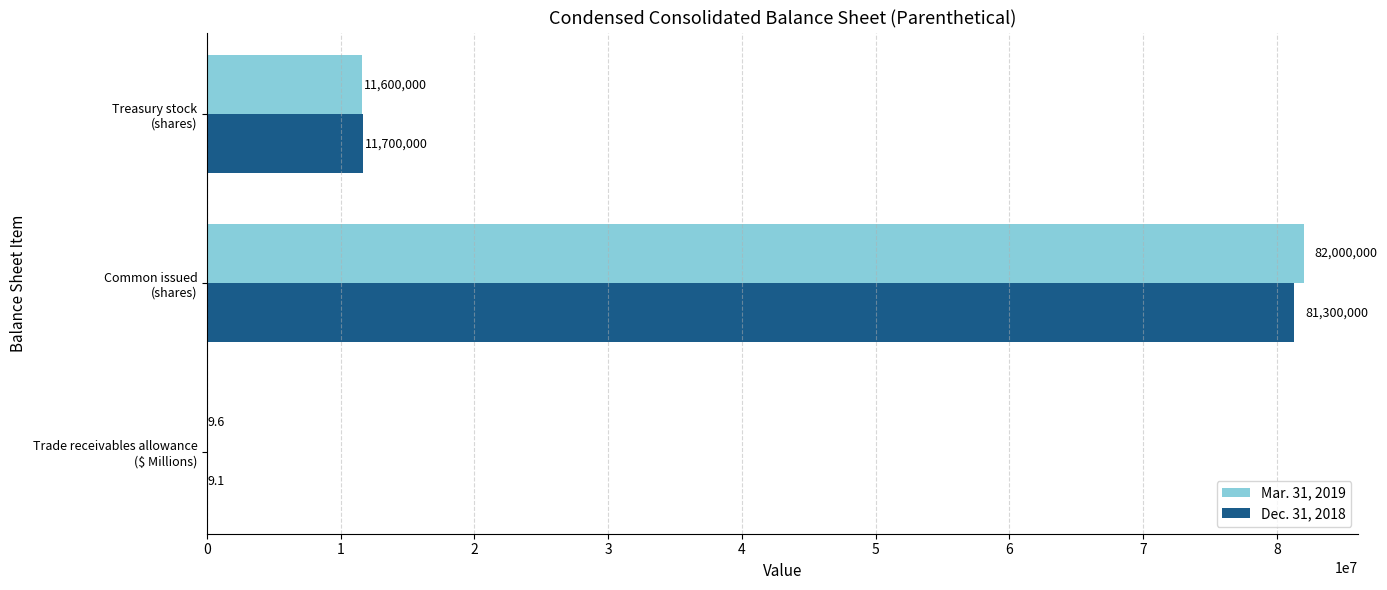

Which series has the largest total across all categories?

Mar. 31, 2019